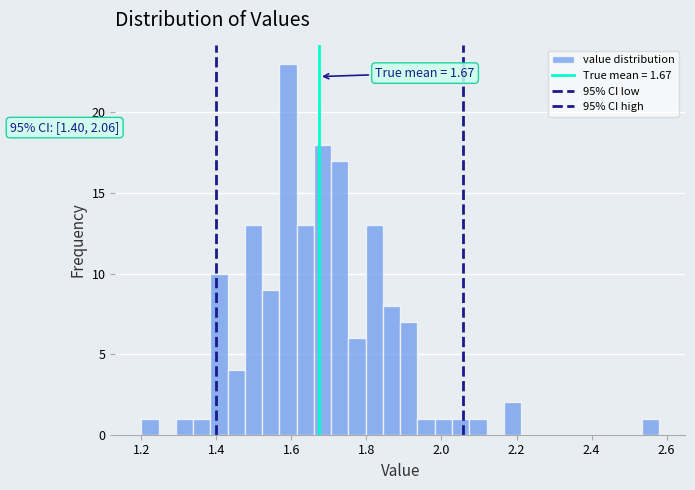

Read against the x-axis, roughly where is the centre of the tallest bar?

1.60